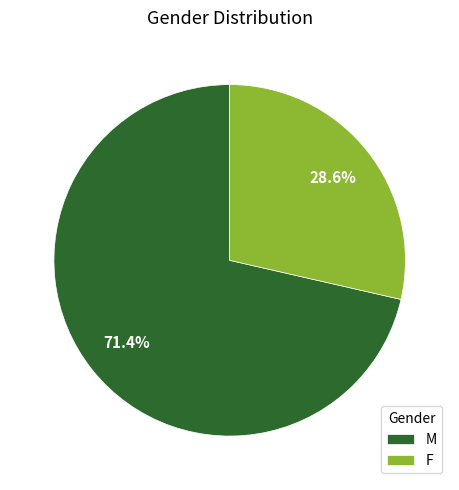

Combined, what portion of the pie is M and F?

100.0%